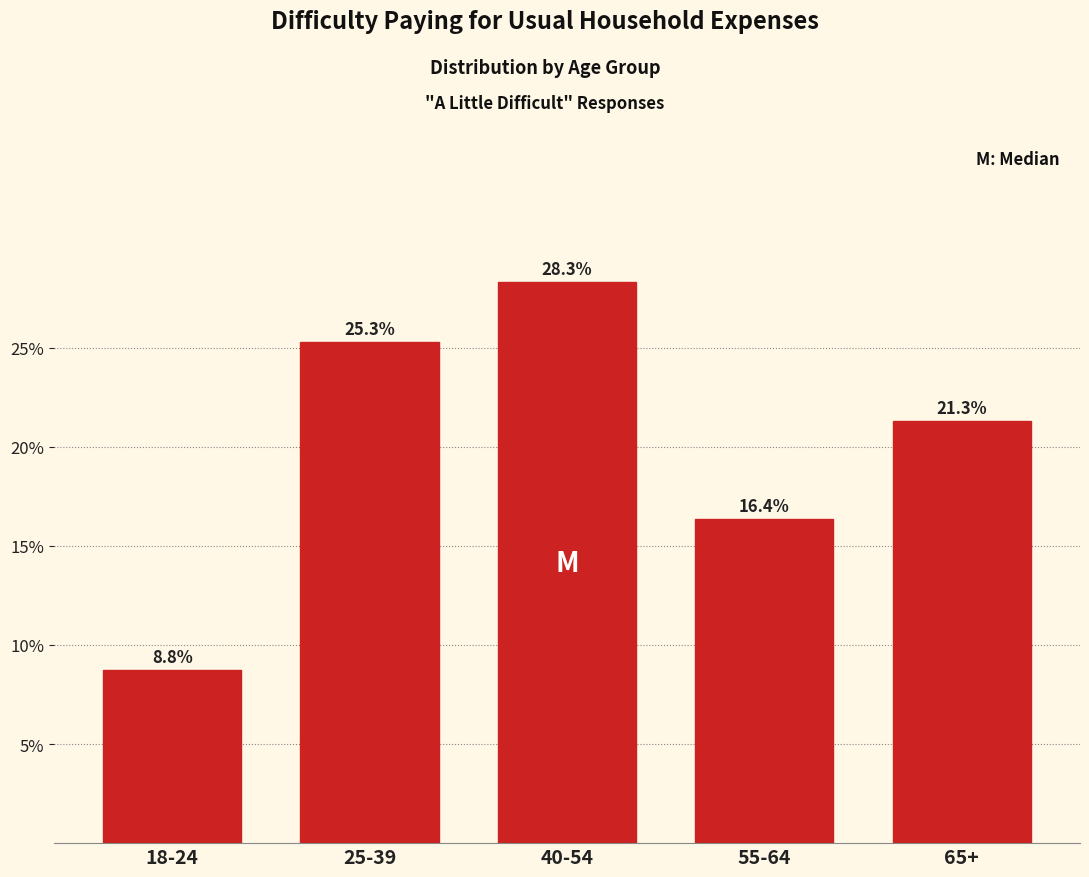

Are the bars horizontal?

No